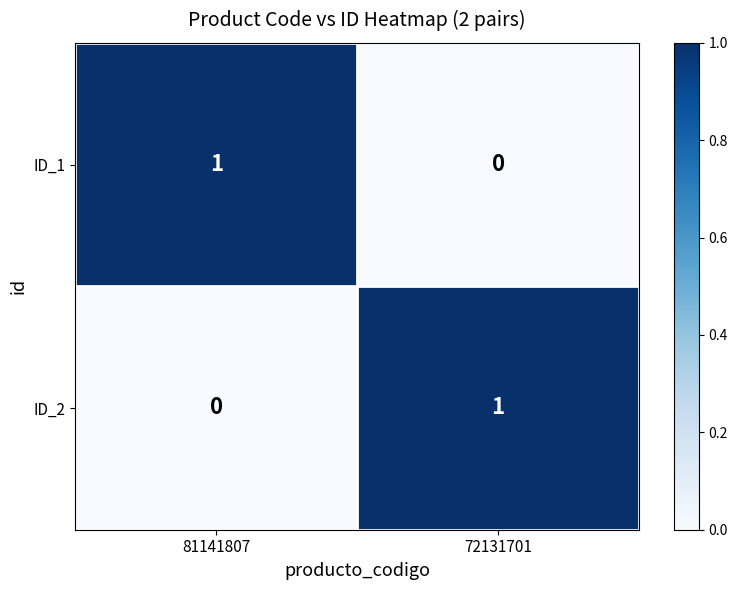

The value of ID_1 at 81141807 is 1. True or false?

True